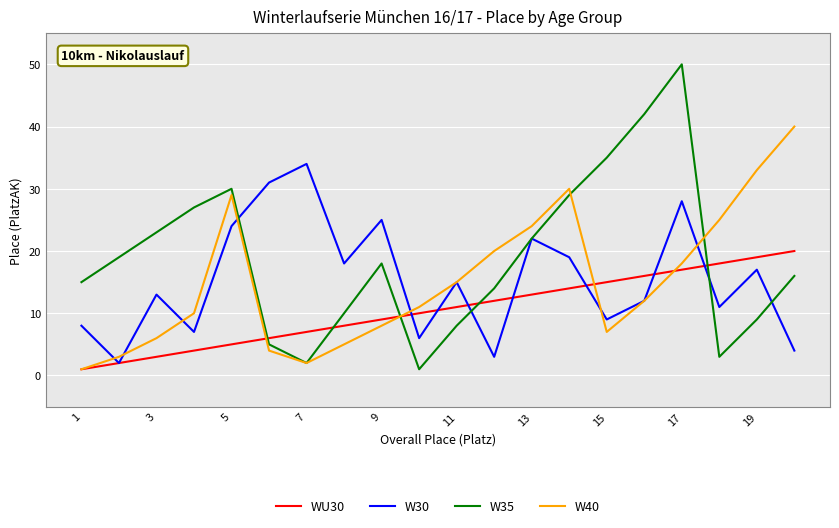

Which series has the widest spread of values?

W35